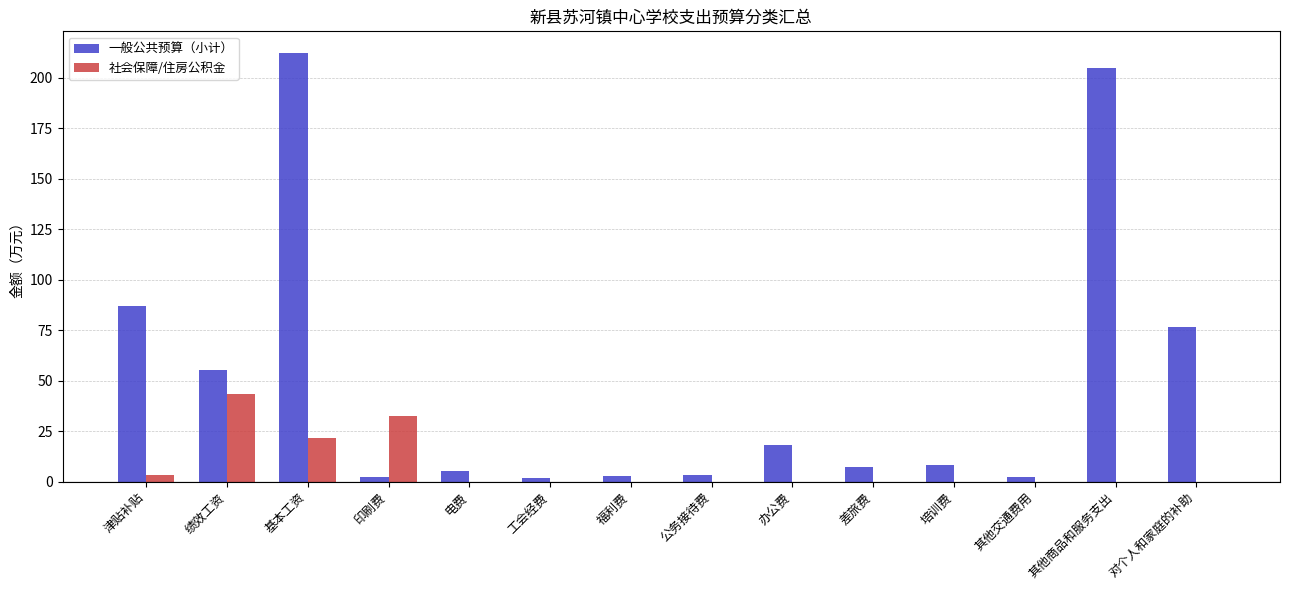

At which category is the sum across all series the highest?

基本工资